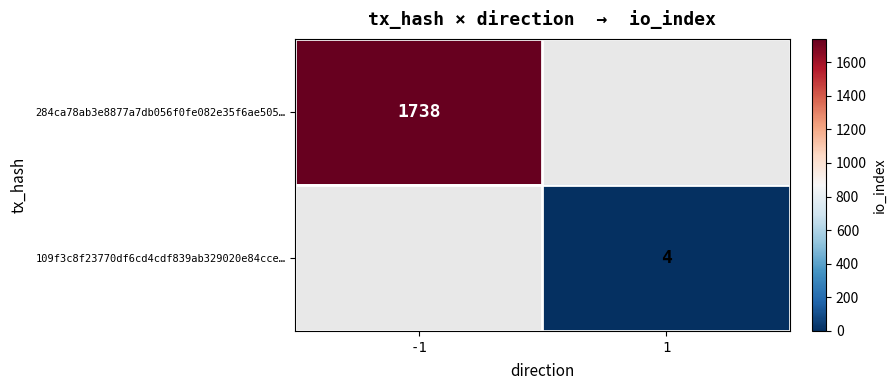

How many data points does each series have?

2